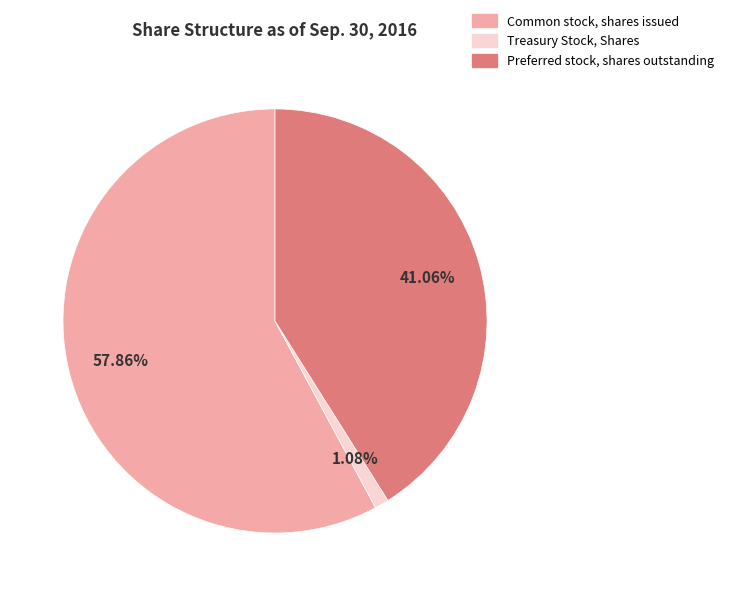

Do Preferred stock, shares outstanding and Common stock, shares issued together represent more than half of the pie?

Yes